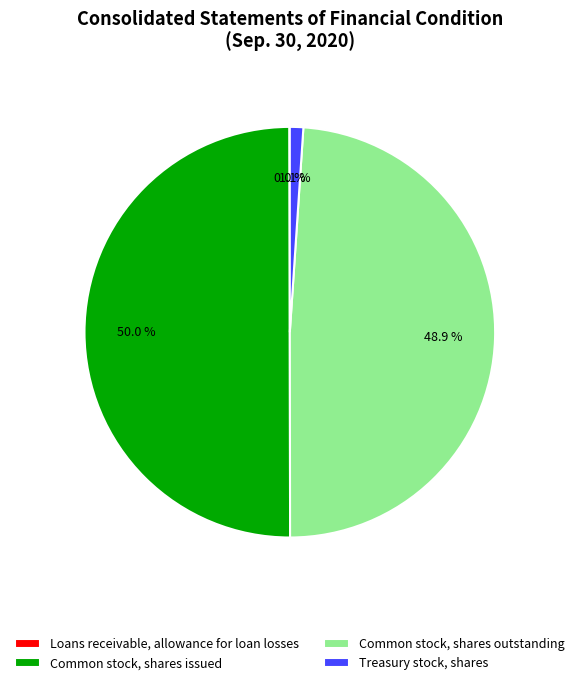

What is the largest slice in the pie chart?

Common stock, shares issued